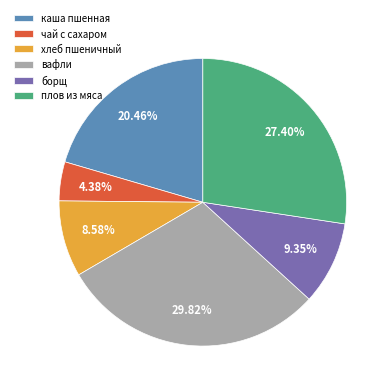

Which category has the smallest portion of the pie?

чай с сахаром